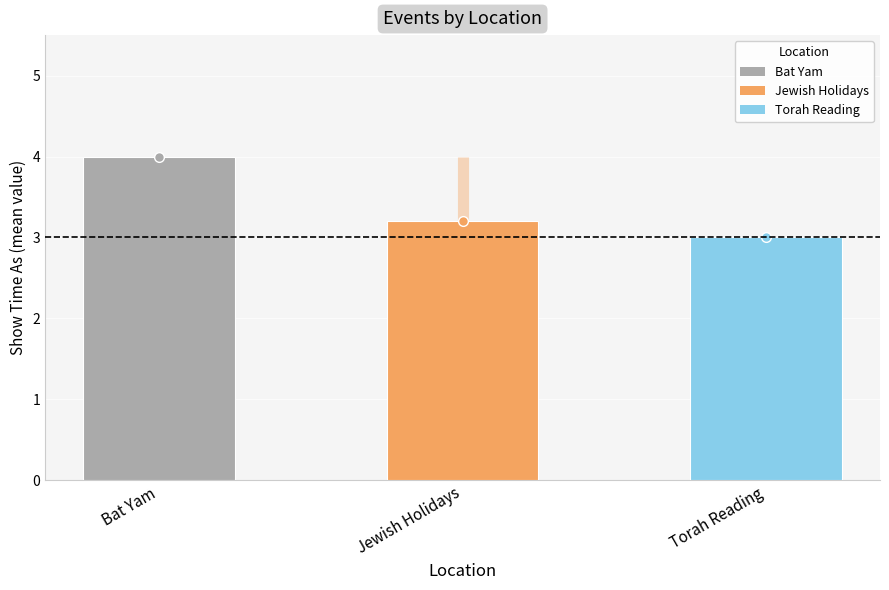

How many values are between 3 and 4?

3